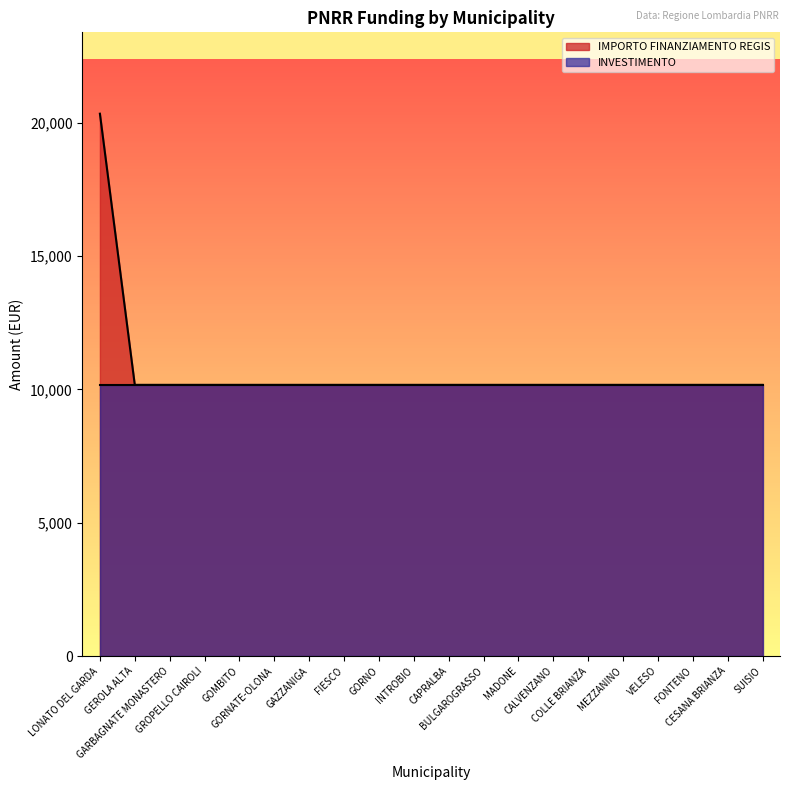

What is the sum of all values?

213612